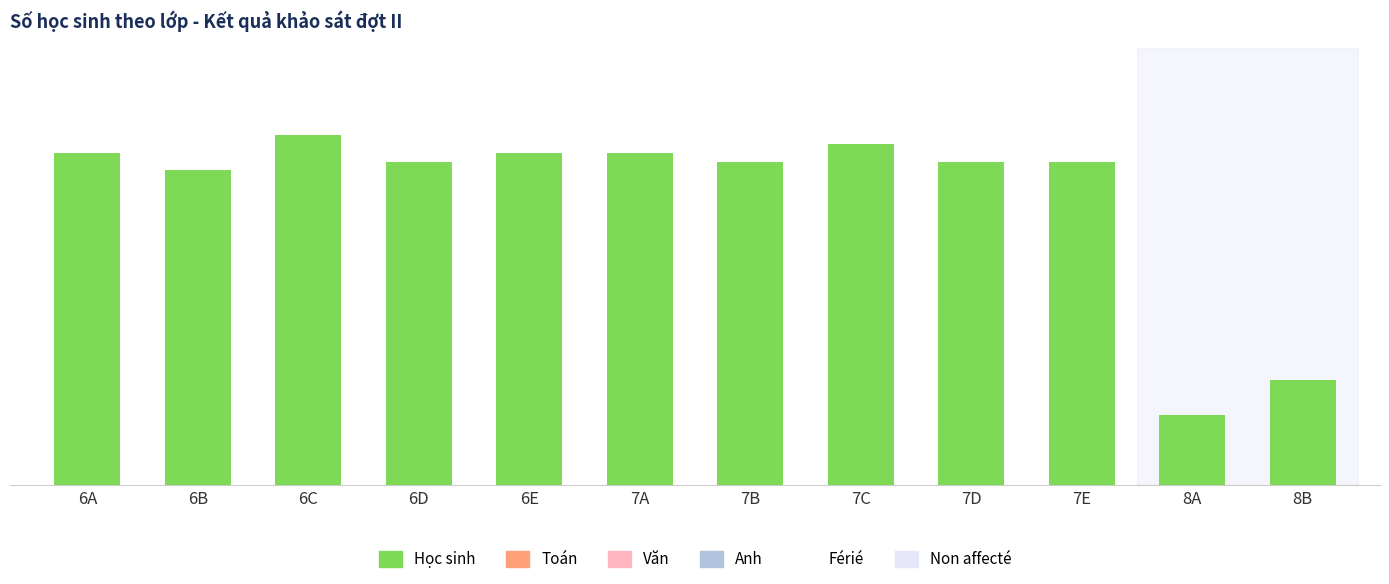

List the labels in order of value, smallest first.

8A, 8B, 6B, 6D, 7B, 7D, 7E, 6A, 6E, 7A, 7C, 6C